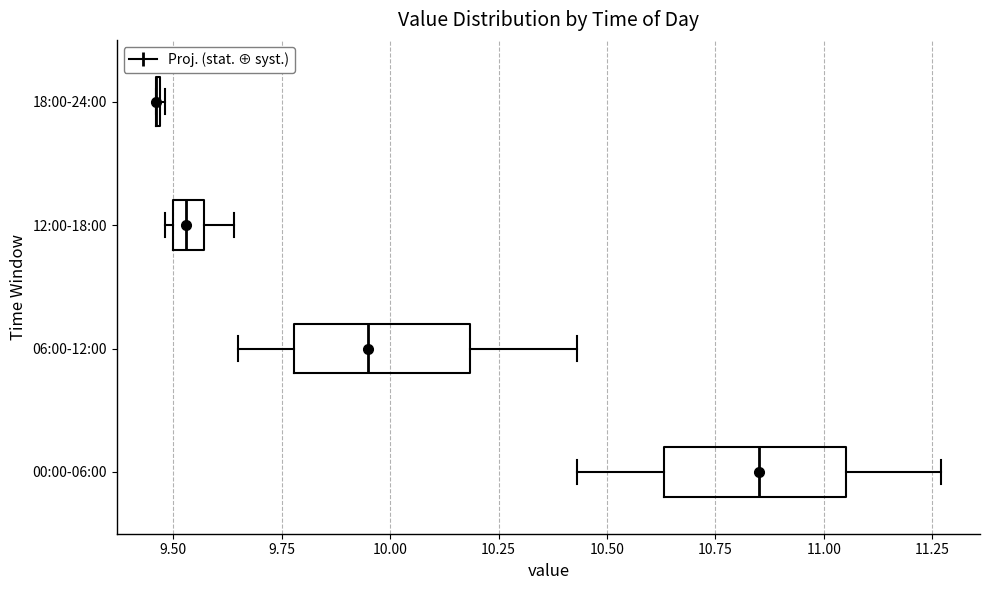

Where does the left whisker of the box for 06:00-12:00 end on the x-axis? The values are not printed on the chart, so give them approximately, as read against the axis.

9.65